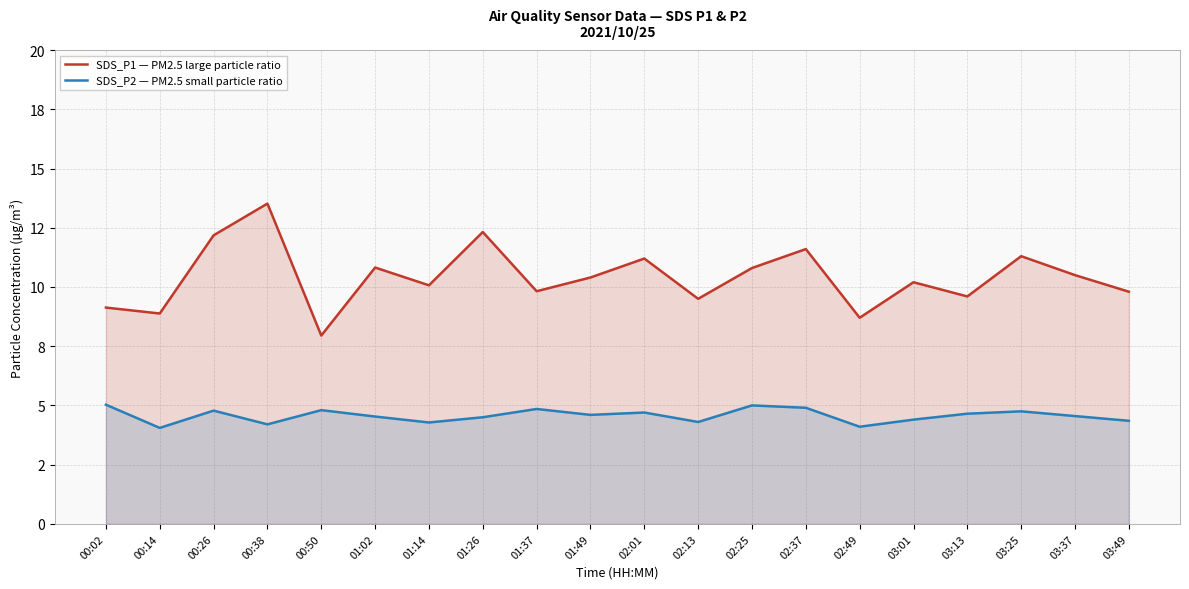

True or false: SDS_P2 — PM2.5 small particle ratio and SDS_P1 — PM2.5 large particle ratio intersect in this chart.

False